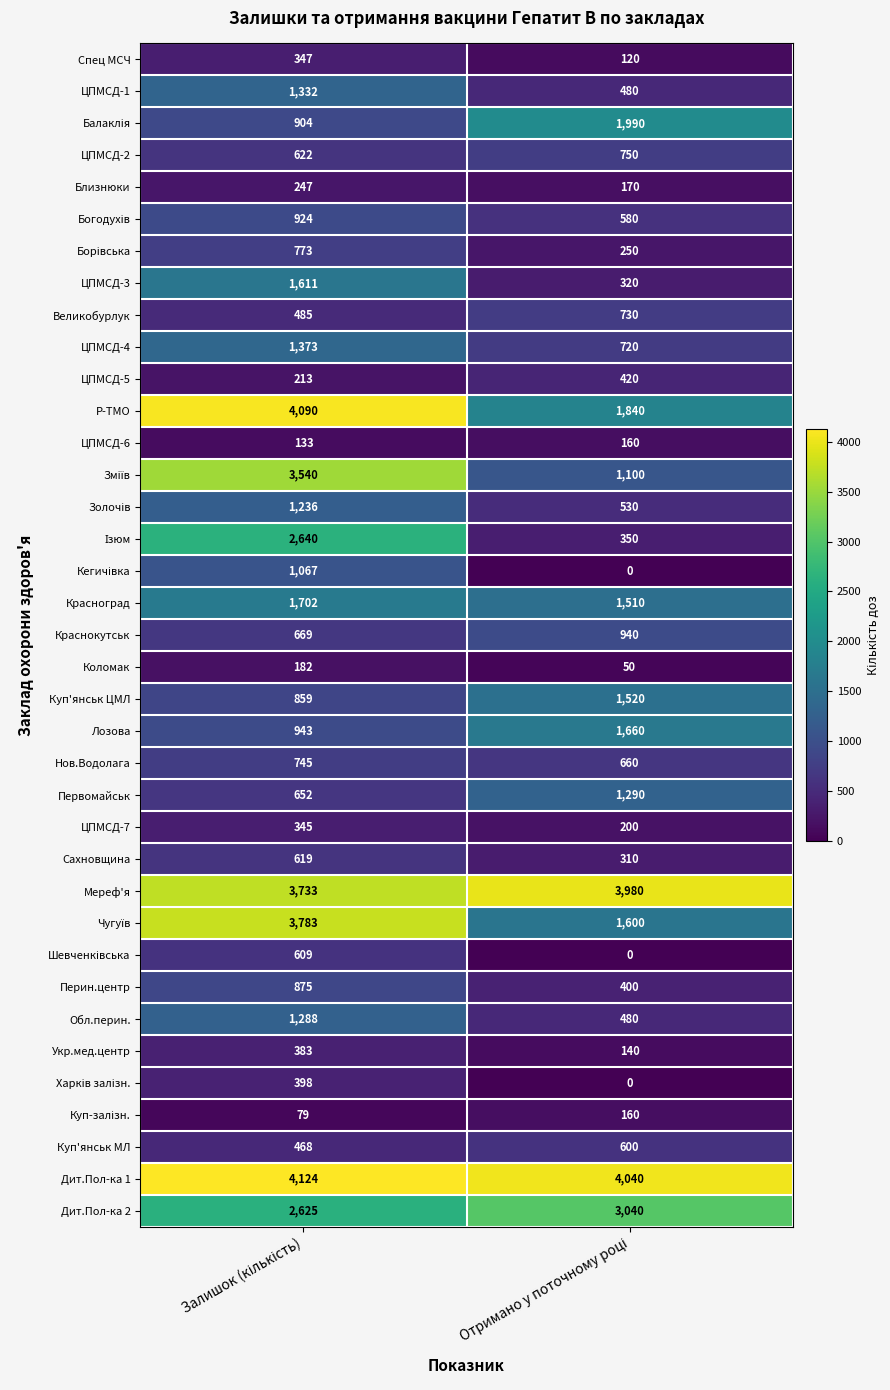

What is the minimum value for ЦПМСД-7?

200